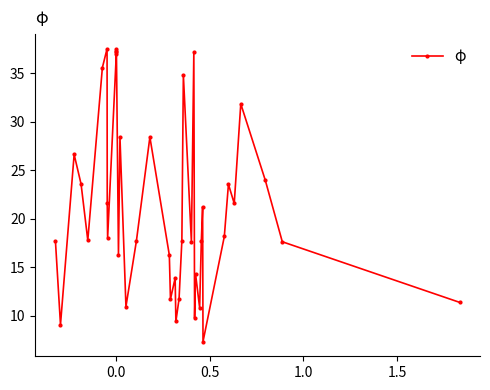

What is the maximum value shown in the chart?

37.5